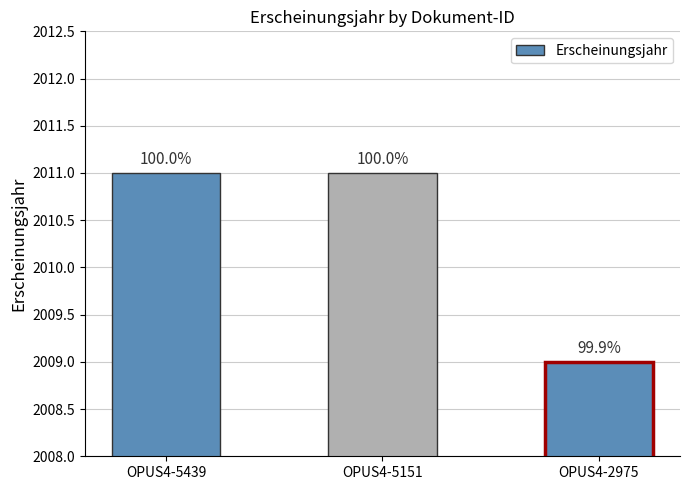

Rank the categories by value from lowest to highest.

OPUS4-2975, OPUS4-5439, OPUS4-5151